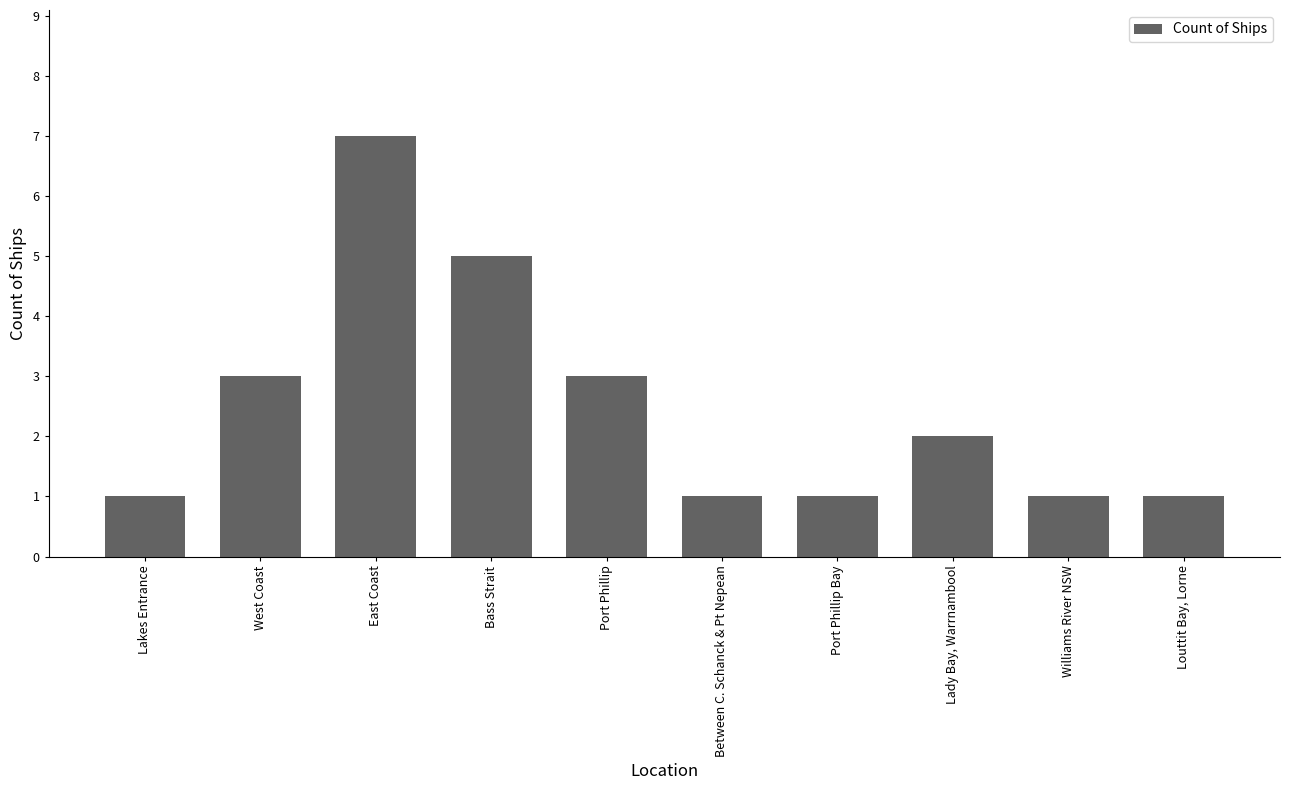

How many values are between 1 and 3?

8